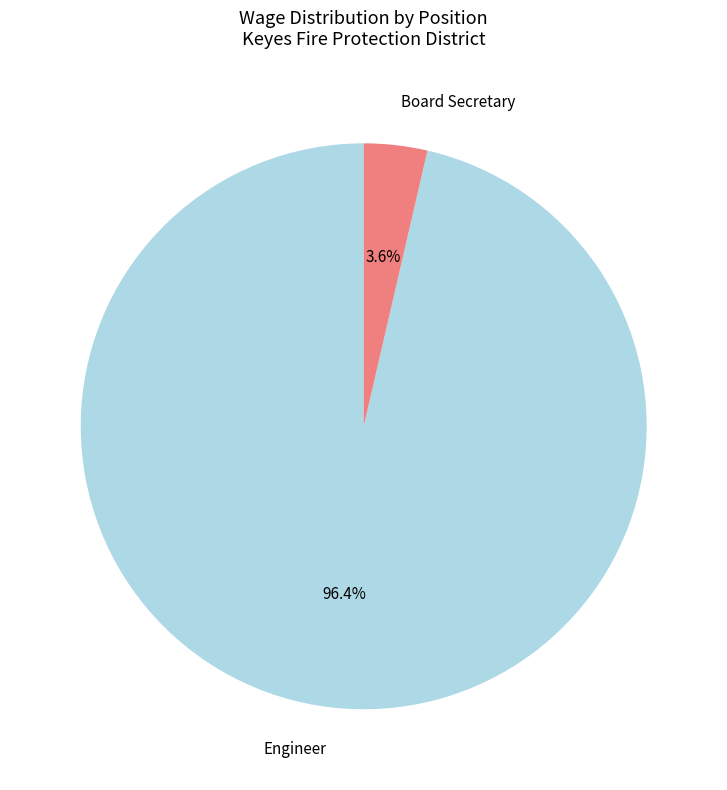

What percentage do Board Secretary and Engineer together represent?

100.0%